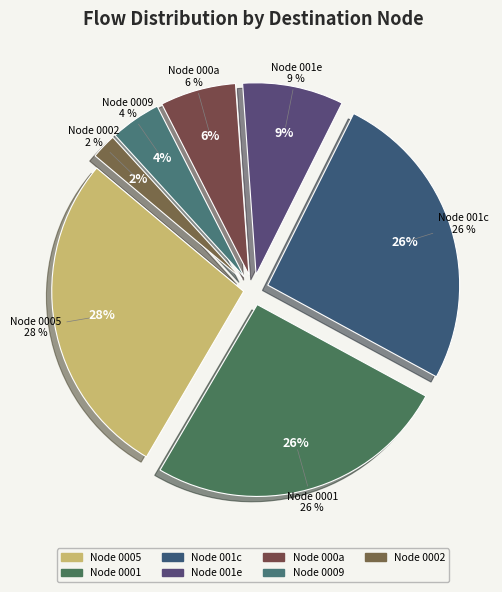

What percentage is the 3 slice, to the nearest percent?

6%